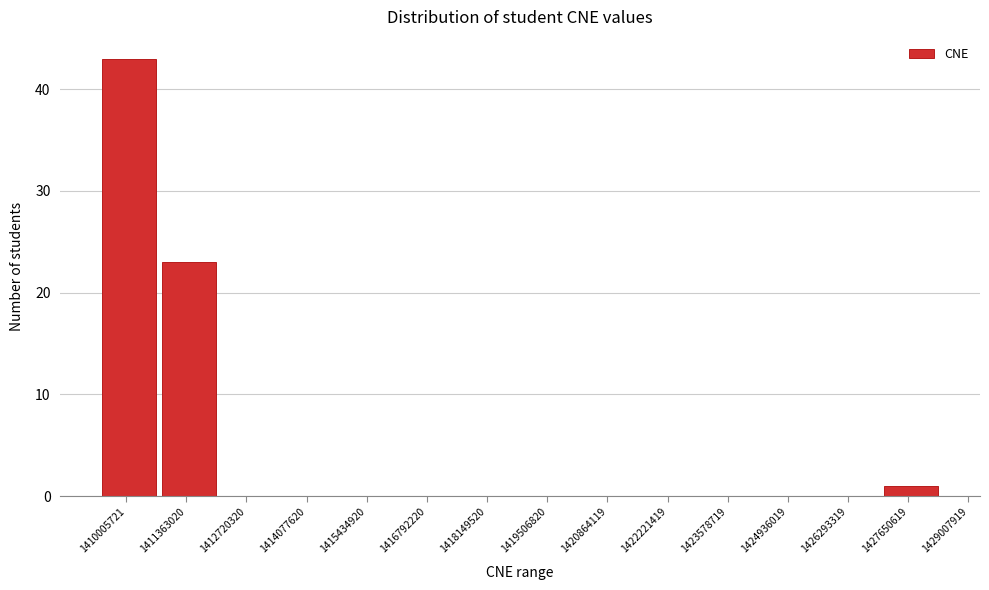

Reading left to right, what are all the values shown in this chart?

1410005721=43	1411363020=23	1412720320=0	1414077620=0	1415434920=0	1416792220=0	1418149520=0	1419506820=0	1420864119=0	1422221419=0	1423578719=0	1424936019=0	1426293319=0	1427650619=1